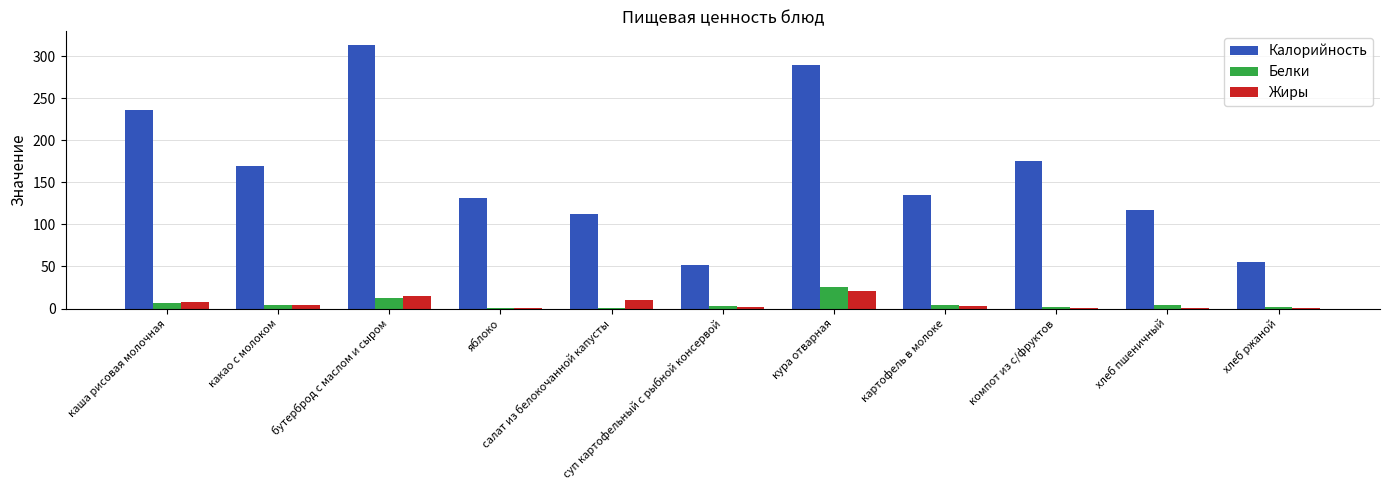

What is the sum of all Калорийность values?

1788.1